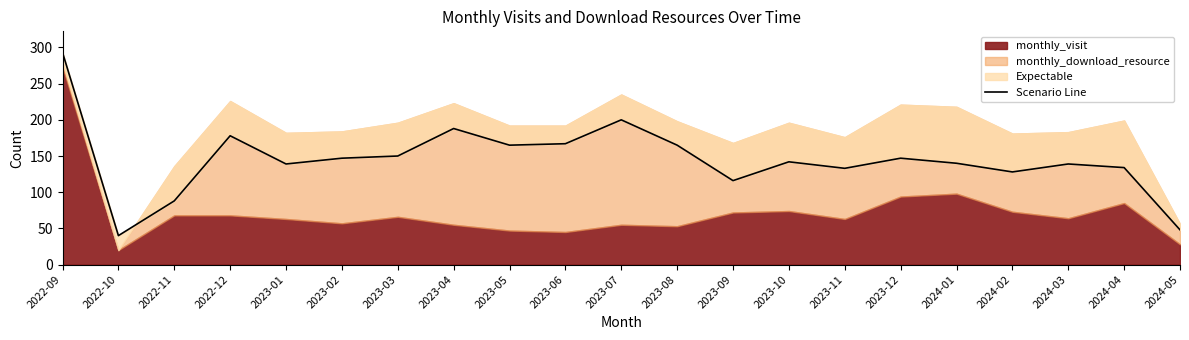

True or false: the data shows 40 at 2022-10.

True